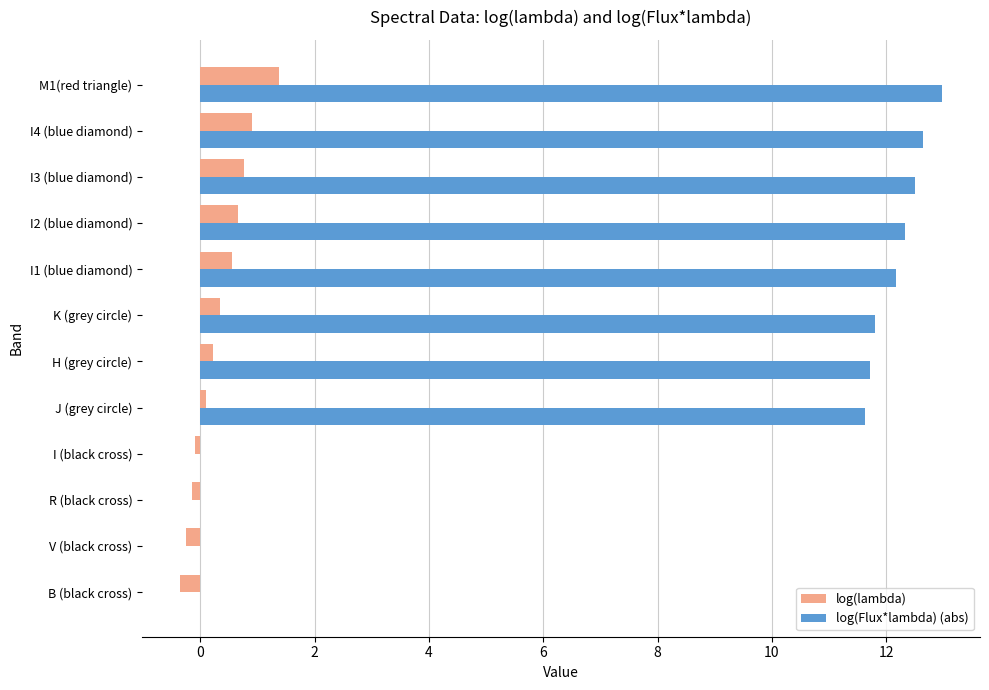

How many categories are shown in the chart?

12